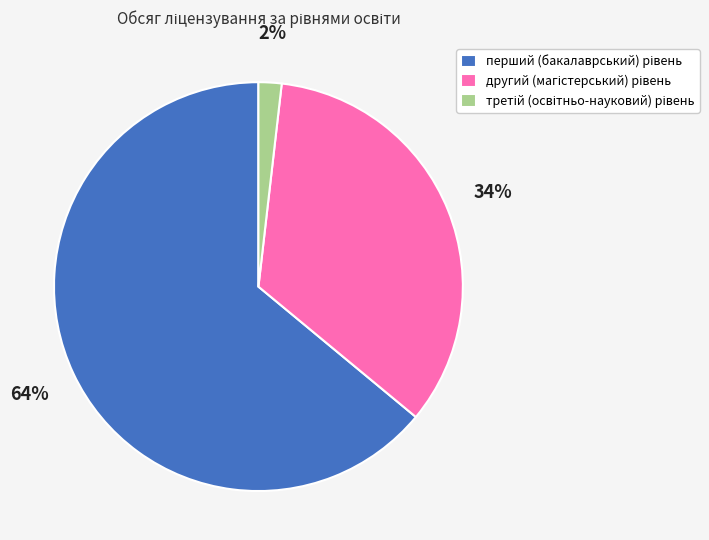

Is there any slice that represents more than half of the pie?

Yes